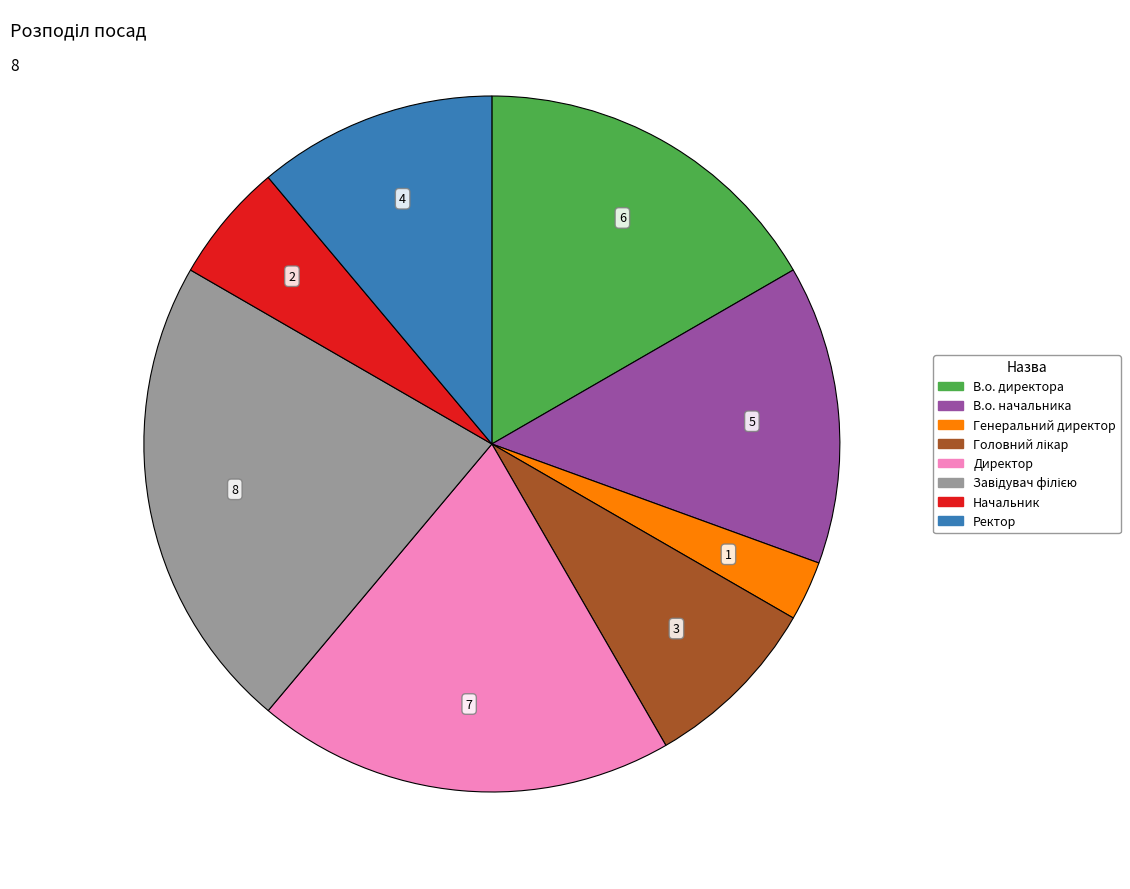

Is the sum of В.о. начальника and В.о. директора greater than half?

No